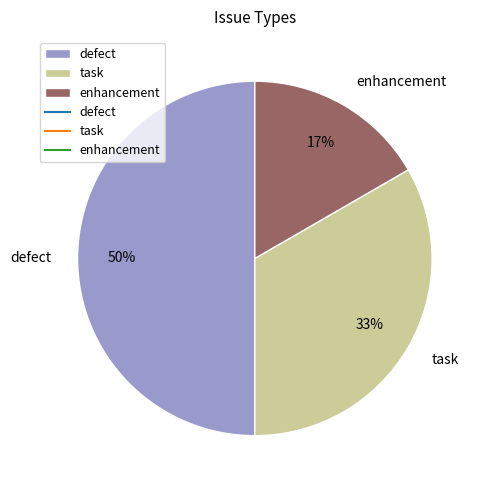

To the nearest percent, what is the combined percentage of enhancement and task?

50%